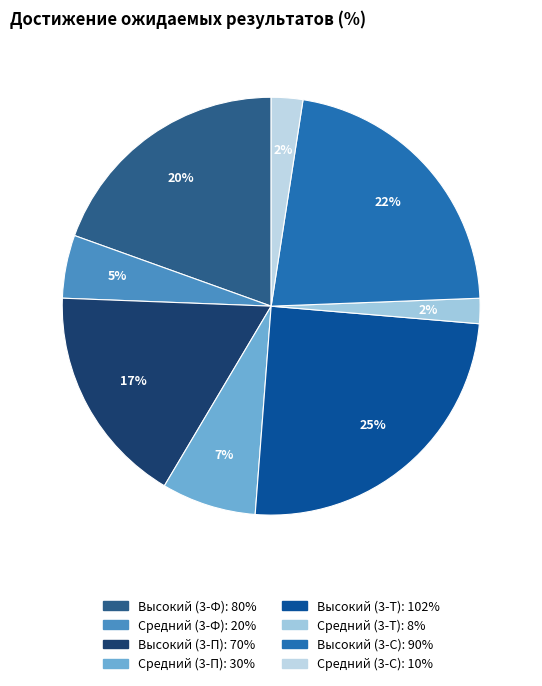

Count the number of slices in the pie.

8